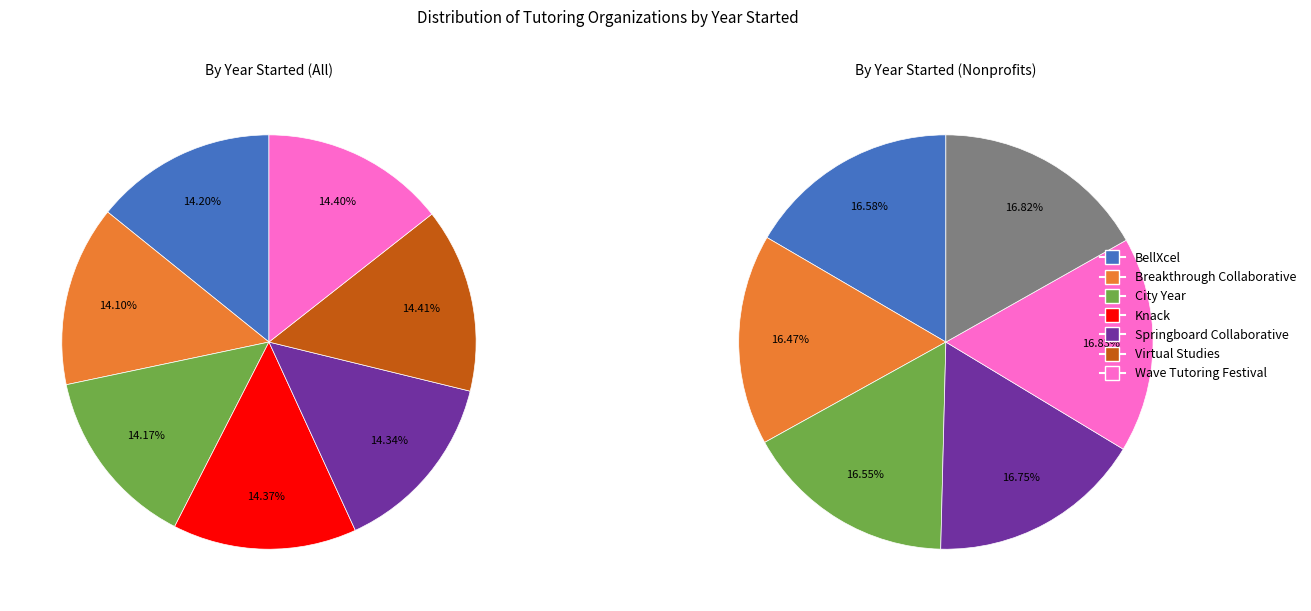

Rank the categories by value from lowest to highest.

Breakthrough Collaborative, City Year, BellXcel, Springboard Collaborative, Knack, Wave Tutoring Festival, Virtual Studies